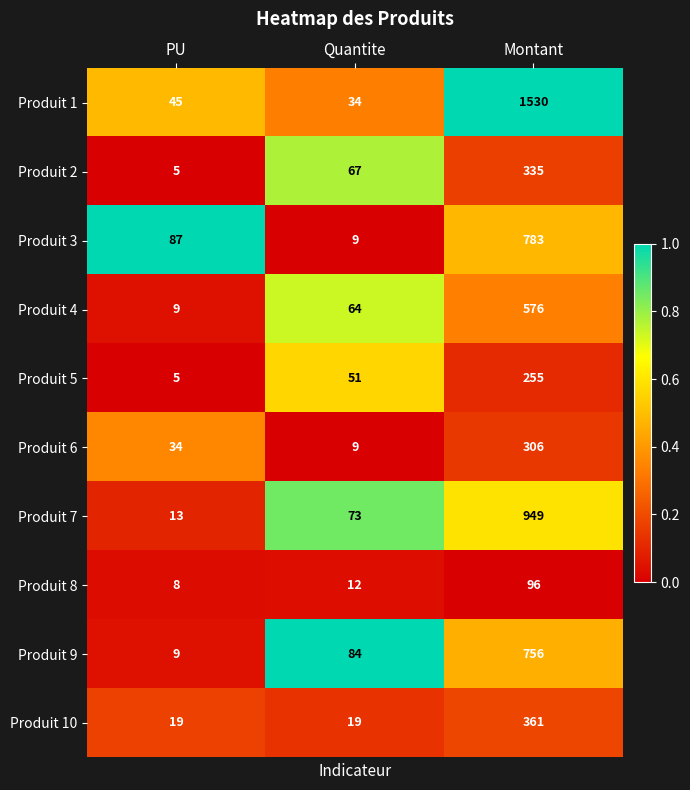

Reading left to right, list all the values displayed in this chart.

Produit 1: 45	34	1530
Produit 2: 5	67	335
Produit 3: 87	9	783
Produit 4: 9	64	576
Produit 5: 5	51	255
Produit 6: 34	9	306
Produit 7: 13	73	949
Produit 8: 8	12	96
Produit 9: 9	84	756
Produit 10: 19	19	361